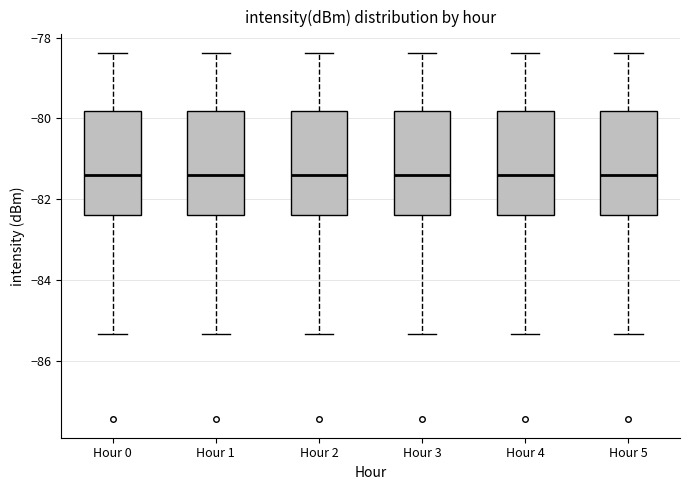

Where is the upper edge of the box for Hour 2 on the y-axis? The values are not printed on the chart, so give them approximately, as read against the axis.

-79.8